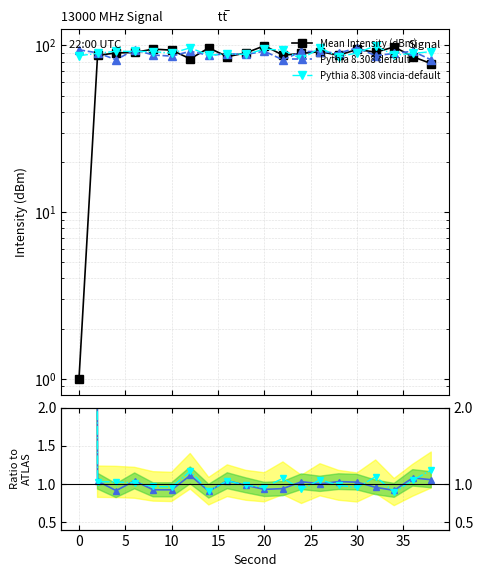

After their last crossing, which series has the higher values: Pythia 8.308 default or Mean Intensity (dBm)?

Mean Intensity (dBm)